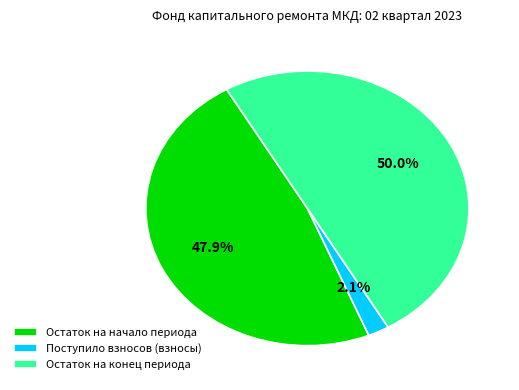

Is it true that Остаток на конец периода is 61% of the pie?

False